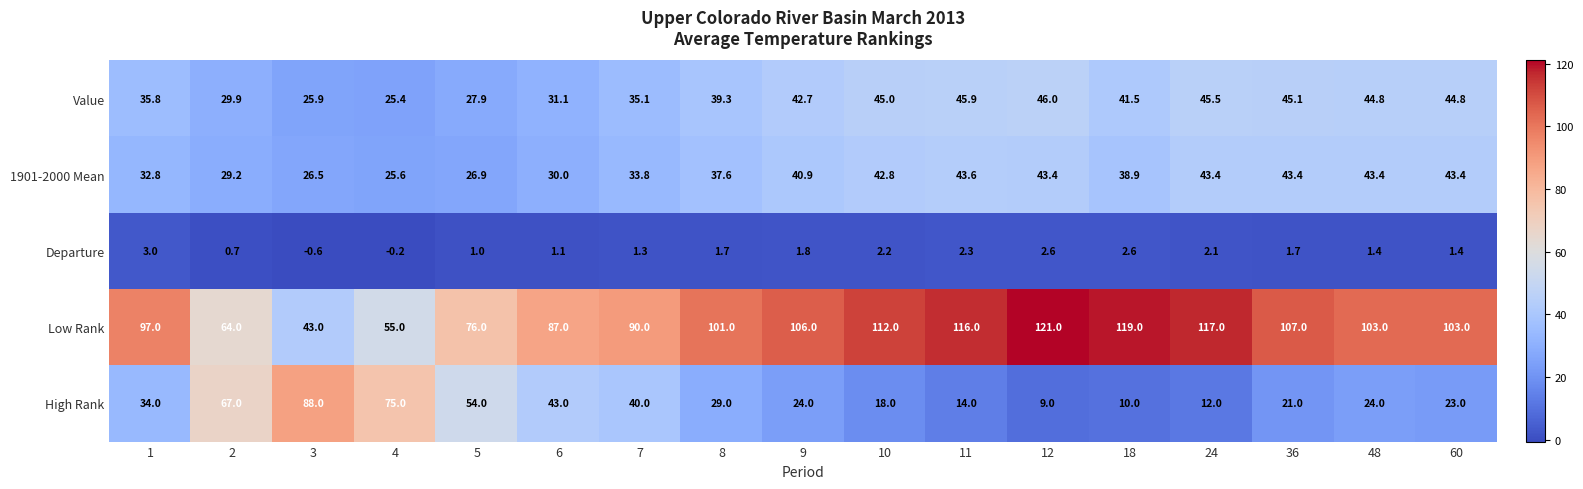

Between 9 and 24, which series saw the biggest shift?

High Rank